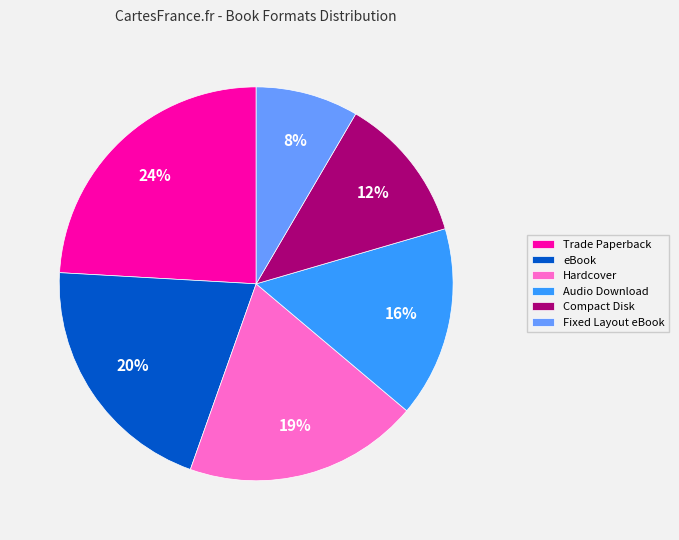

Rank the categories by value from lowest to highest.

Fixed Layout eBook, Compact Disk, Audio Download, Hardcover, eBook, Trade Paperback